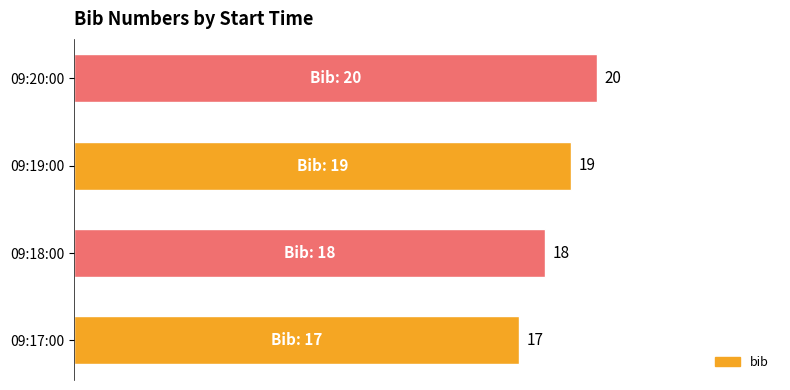

What is the maximum value shown in the chart?

20